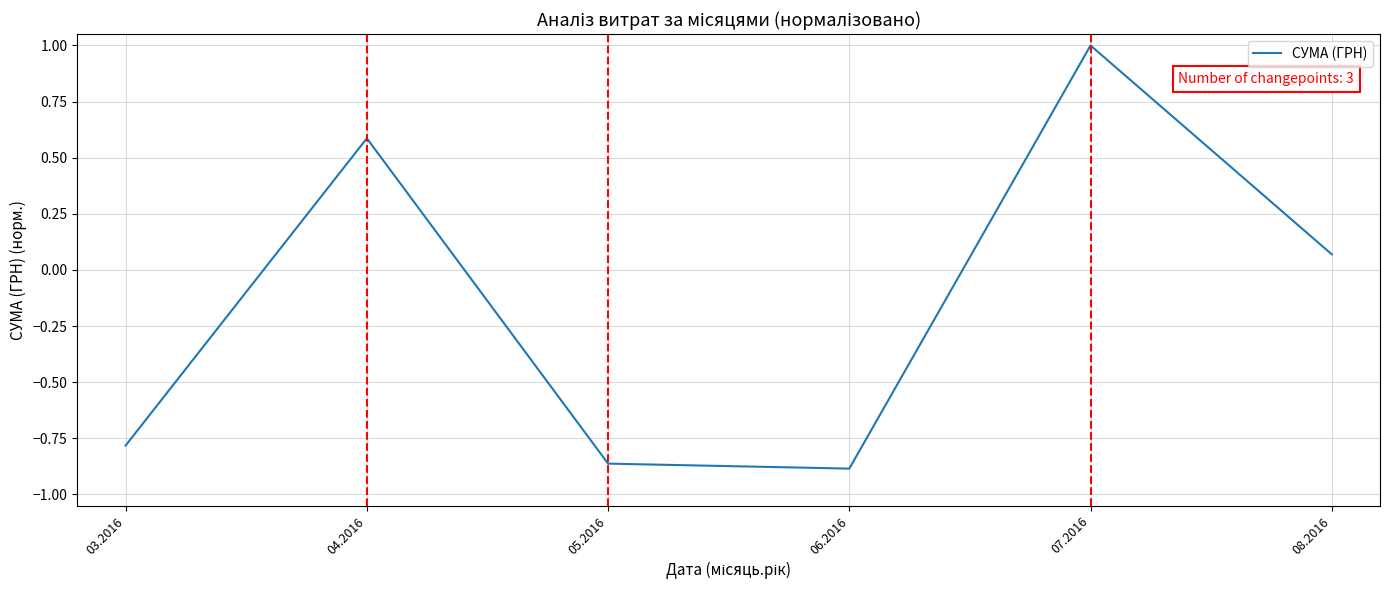

Which label corresponds to the smallest value in the chart?

06.2016